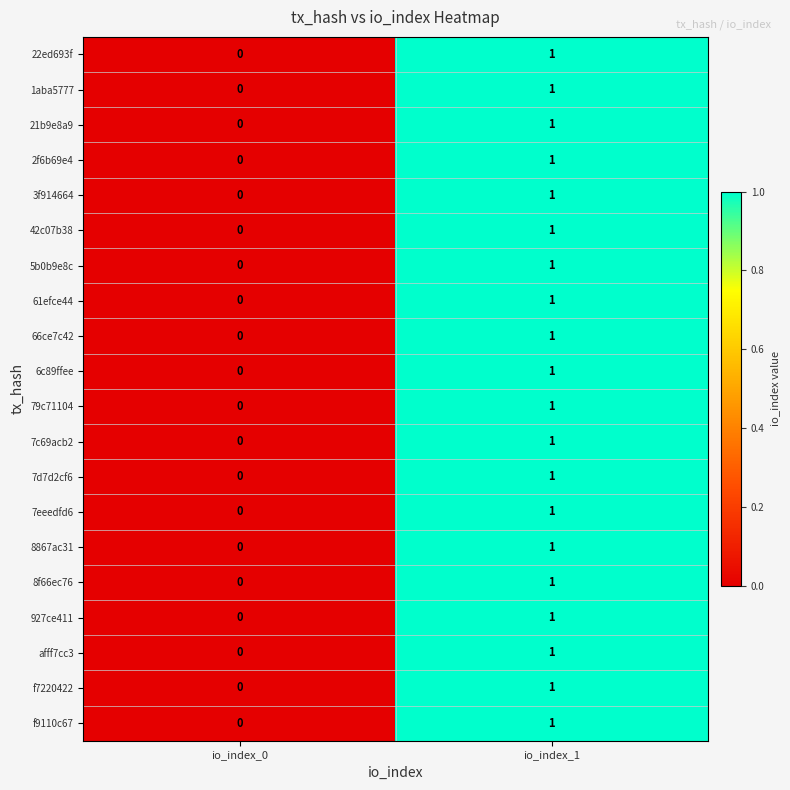

Rank the categories by 22ed693f value from lowest to highest.

io_index_0, io_index_1